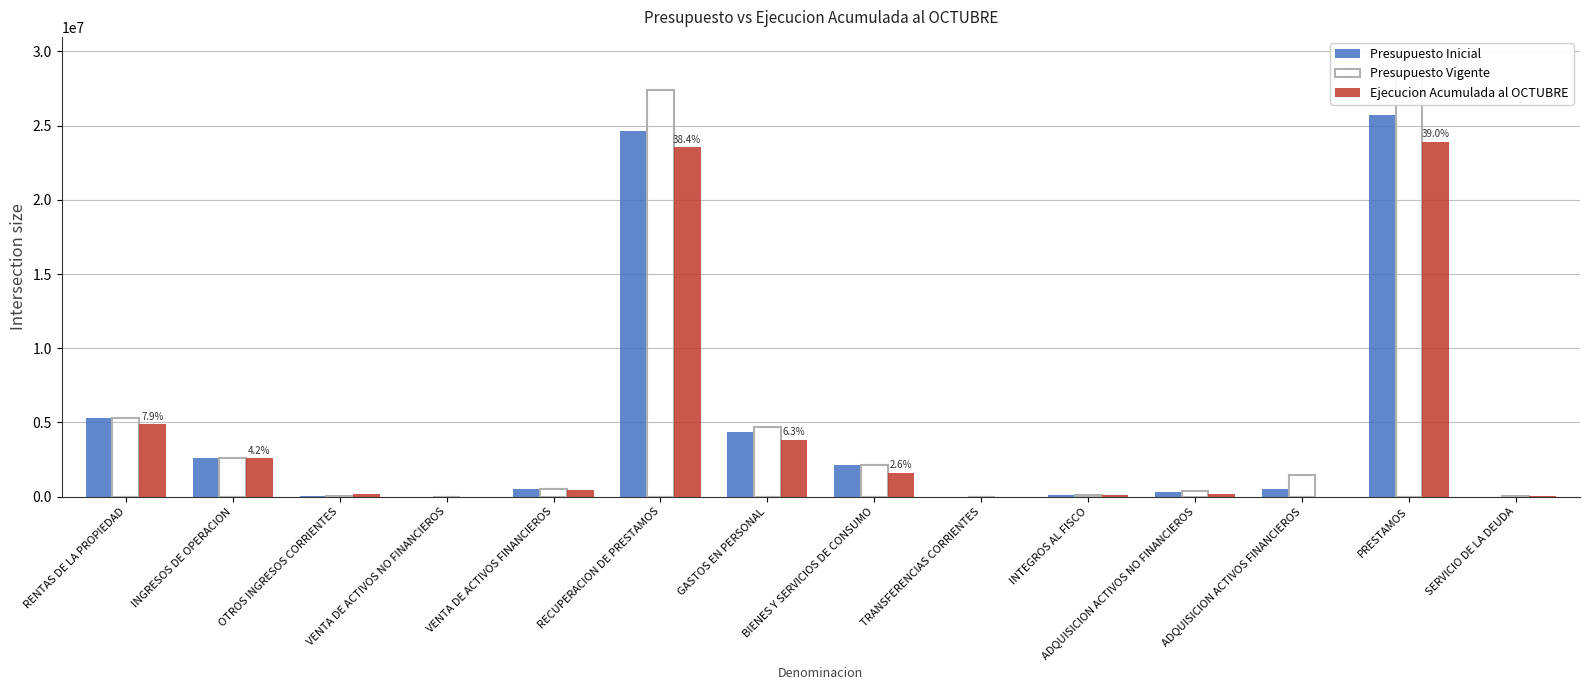

What is the value of the Presupuesto Vigente bar at the 4th from the left?

3202